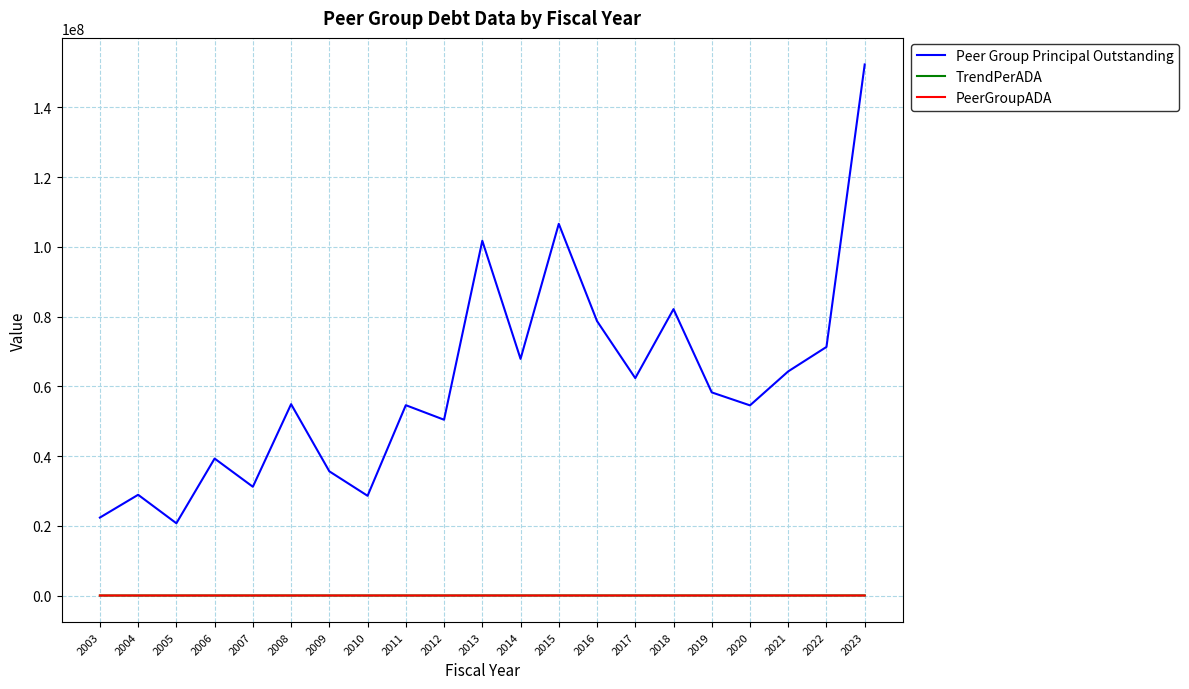

Between 2005 and 2019, which series saw the biggest shift?

Peer Group Principal Outstanding